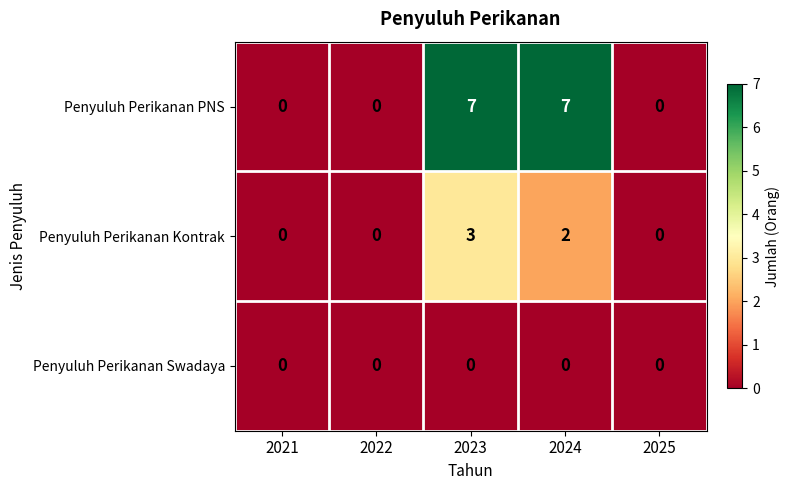

At which category is the sum across all series the highest?

2023